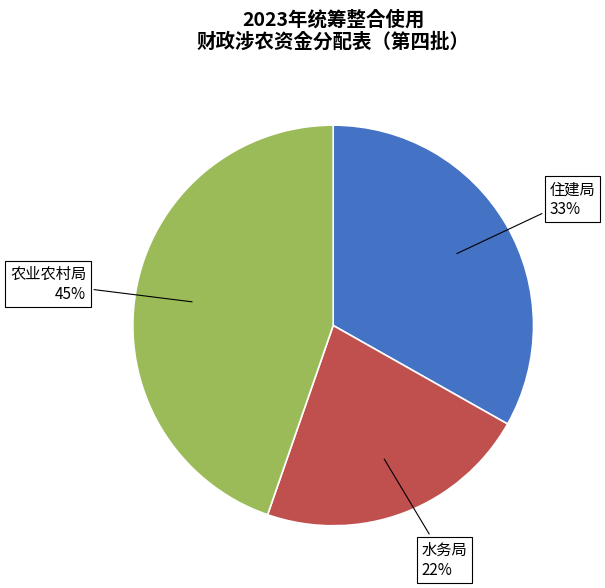

The 住建局 slice represents 22% of the pie. True or false?

False